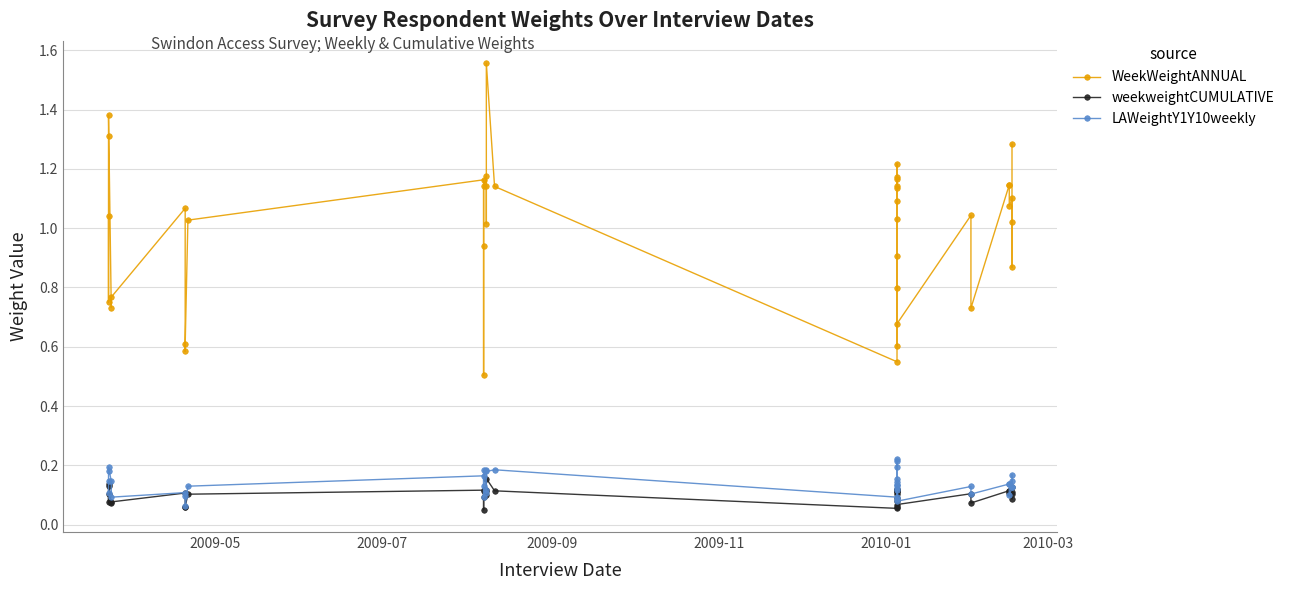

Reading right to left, extract all data points from this chart.

WeekWeightANNUAL: 1.3	1.0	0.9	1.1	1.1	1.1	1.1	0.7	1.0	0.7	1.0	0.9	0.8	0.6	1.1	1.1	1.1	1.2	1.2	1.2	0.5	1.1	1.6	1.1	1.0	1.2	1.1	0.9	0.5	1.2	1.0	0.6	0.6	1.1	0.8	0.7	1.4	1.3	0.8	1.0
weekweightCUMULATIVE: 0.1	0.1	0.1	0.1	0.1	0.1	0.1	0.1	0.1	0.1	0.1	0.1	0.1	0.1	0.1	0.1	0.1	0.1	0.1	0.1	0.1	0.1	0.2	0.1	0.1	0.1	0.1	0.1	0.1	0.1	0.1	0.1	0.1	0.1	0.1	0.1	0.1	0.1	0.1	0.1
LAWeightY1Y10weekly: 0.2	0.1	0.1	0.1	0.1	0.1	0.1	0.1	0.1	0.1	0.2	0.1	0.1	0.1	0.1	0.2	0.1	0.2	0.1	0.2	0.1	0.2	0.2	0.2	0.1	0.1	0.2	0.1	0.1	0.2	0.1	0.1	0.1	0.1	0.1	0.1	0.2	0.2	0.1	0.1